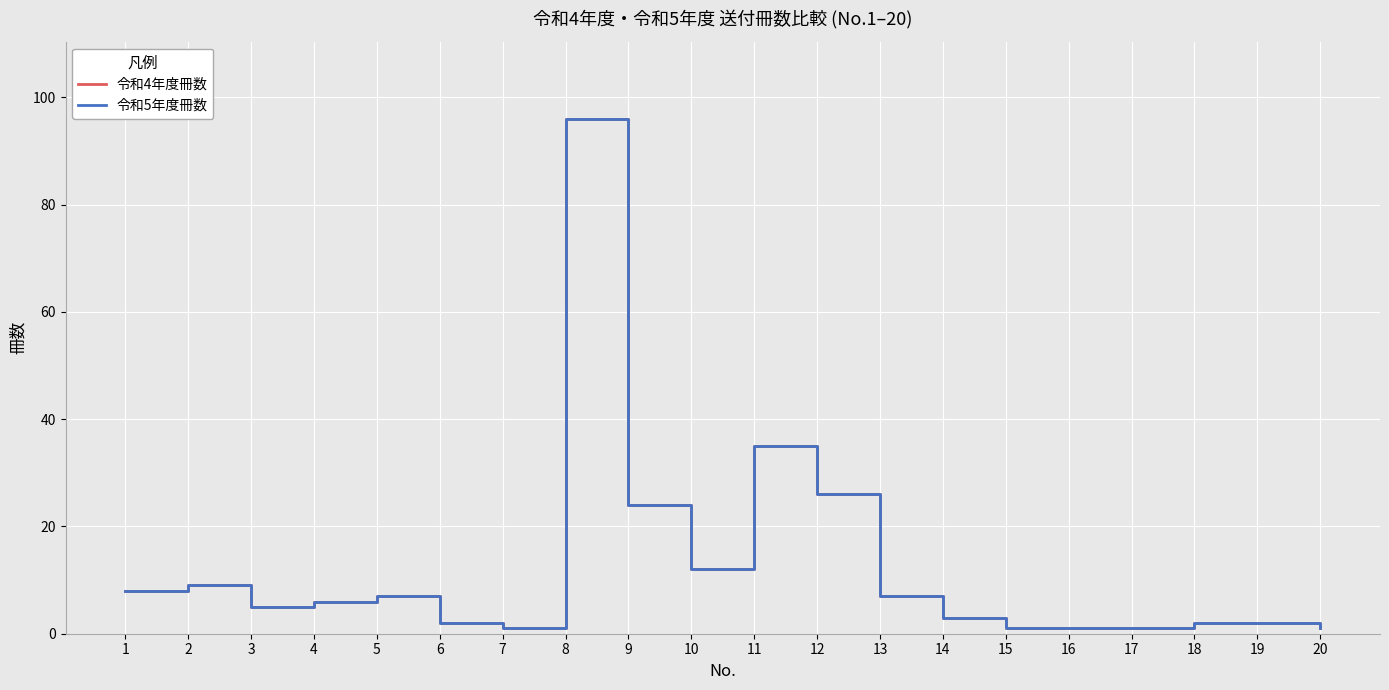

Where is the first local maximum for 令和5年度冊数?

2